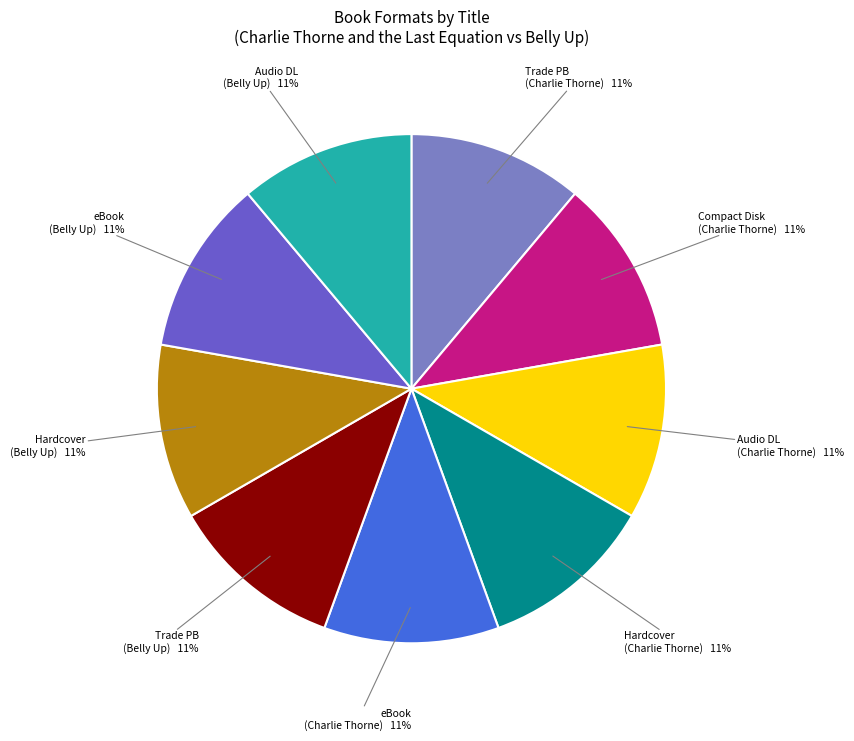

The Audio DL (Belly Up) slice represents 11% of the pie. True or false?

True